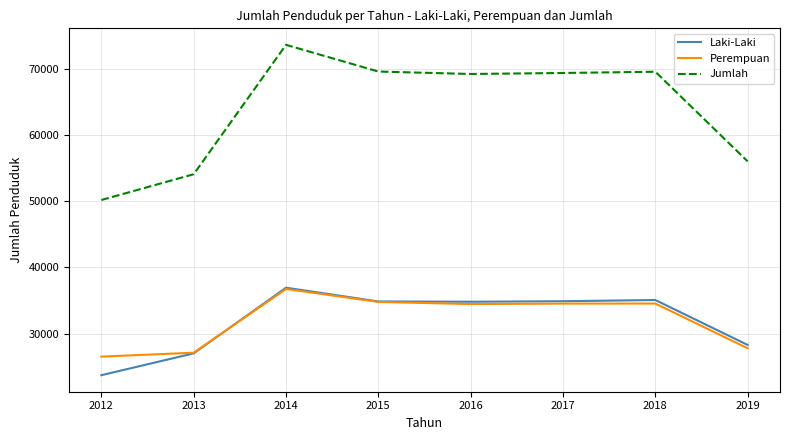

True or false: Perempuan and Jumlah intersect in this chart.

False